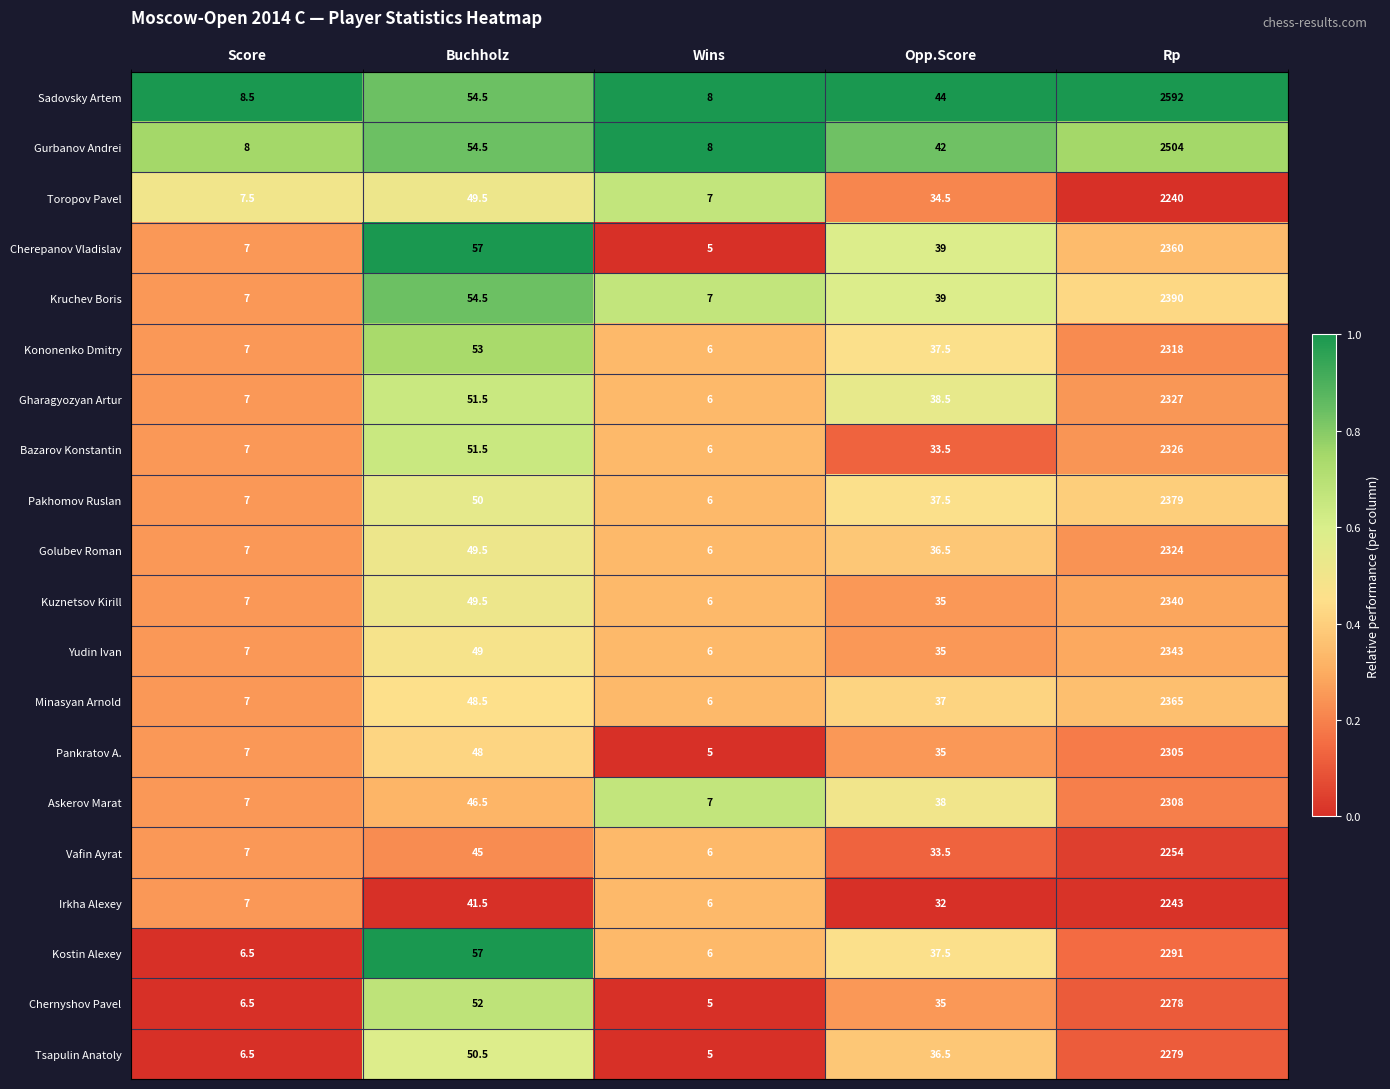

List the series in order of their peak value, lowest first.

Toropov Pavel, Irkha Alexey, Vafin Ayrat, Chernyshov Pavel, Tsapulin Anatoly, Kostin Alexey, Pankratov A., Askerov Marat, Kononenko Dmitry, Golubev Roman, Bazarov Konstantin, Gharagyozyan Artur, Kuznetsov Kirill, Yudin Ivan, Cherepanov Vladislav, Minasyan Arnold, Pakhomov Ruslan, Kruchev Boris, Gurbanov Andrei, Sadovsky Artem